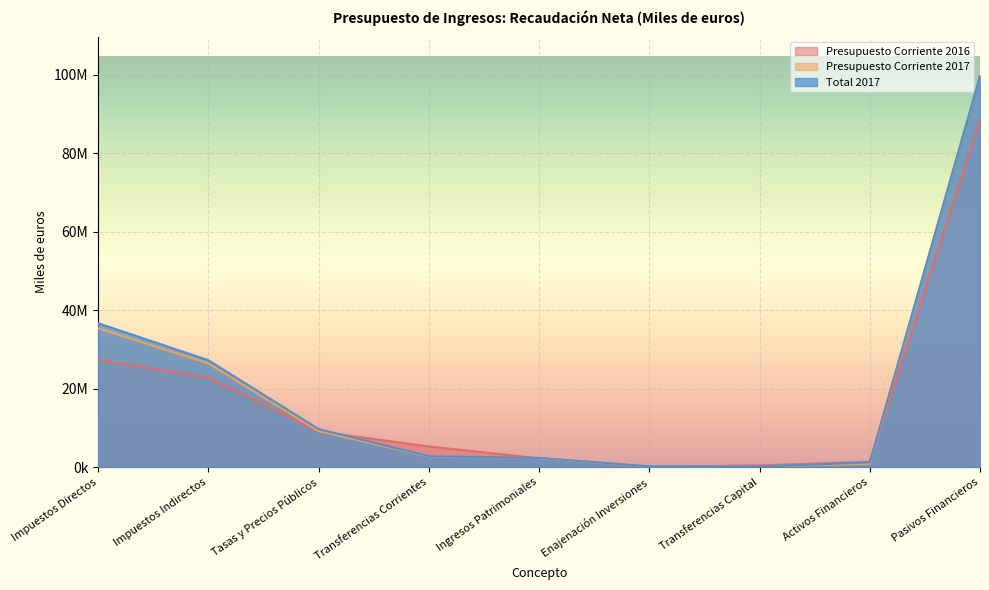

True or false: Presupuesto Corriente 2017 and Total 2017 cross at least once.

False